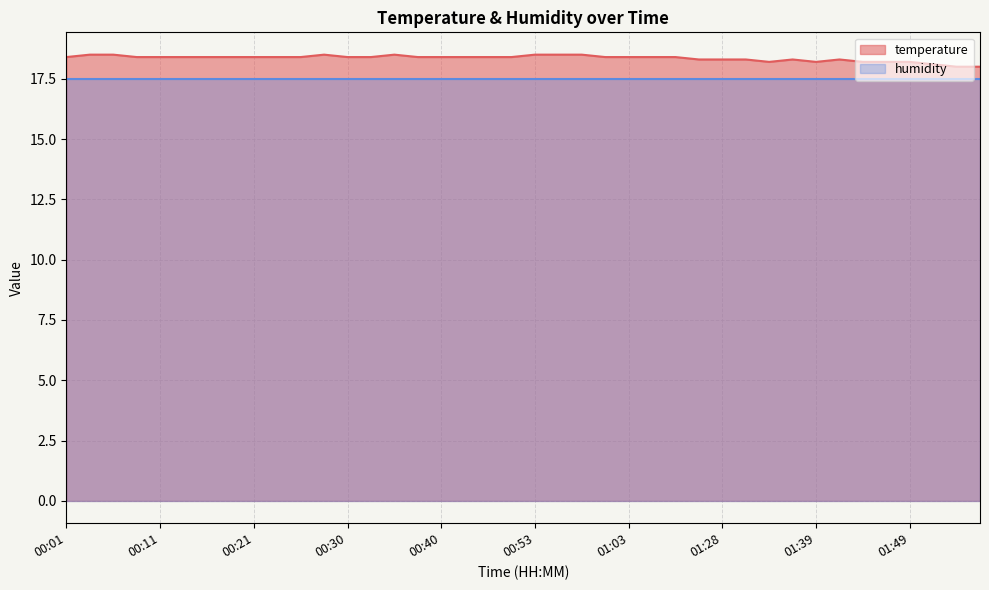

What is the average value?

18.4